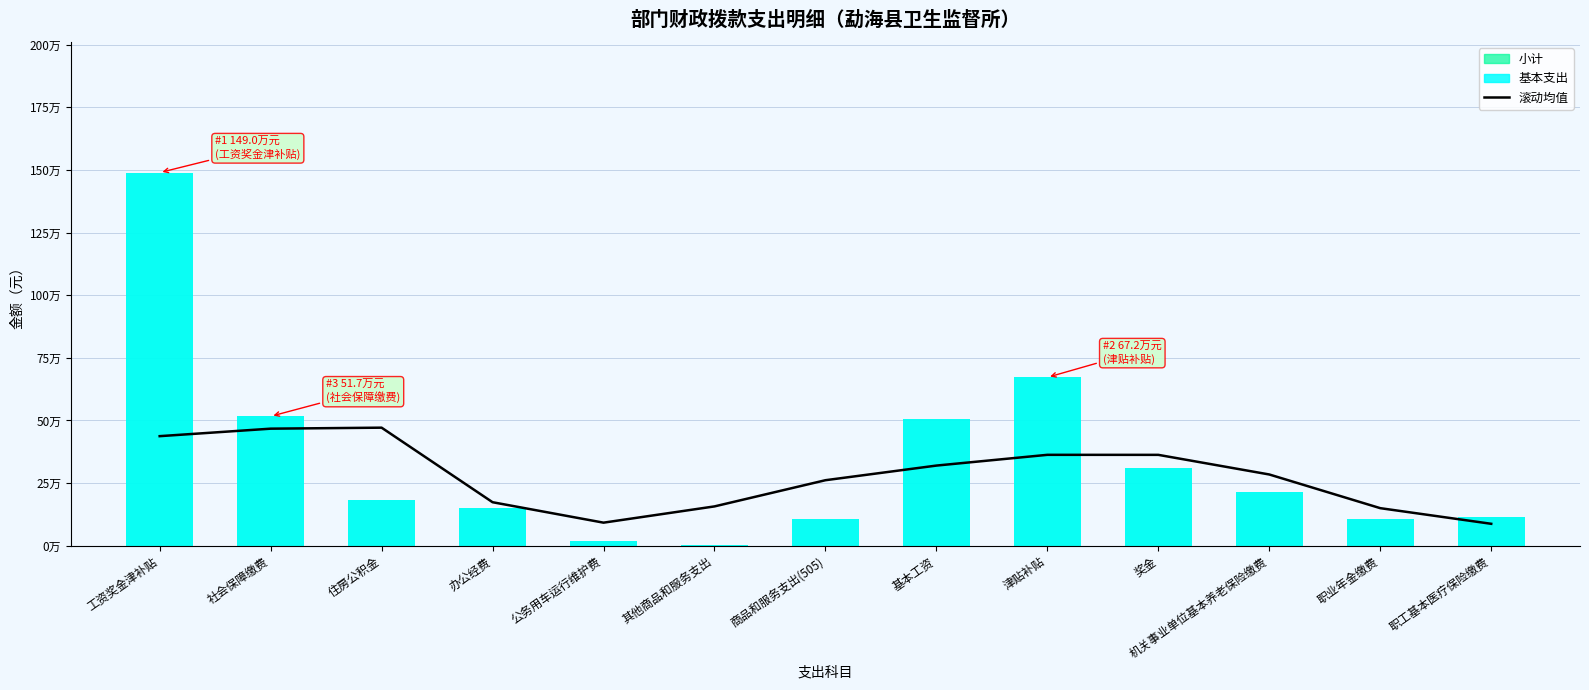

Which category has the lowest value in the 小计 series?

其他商品和服务支出